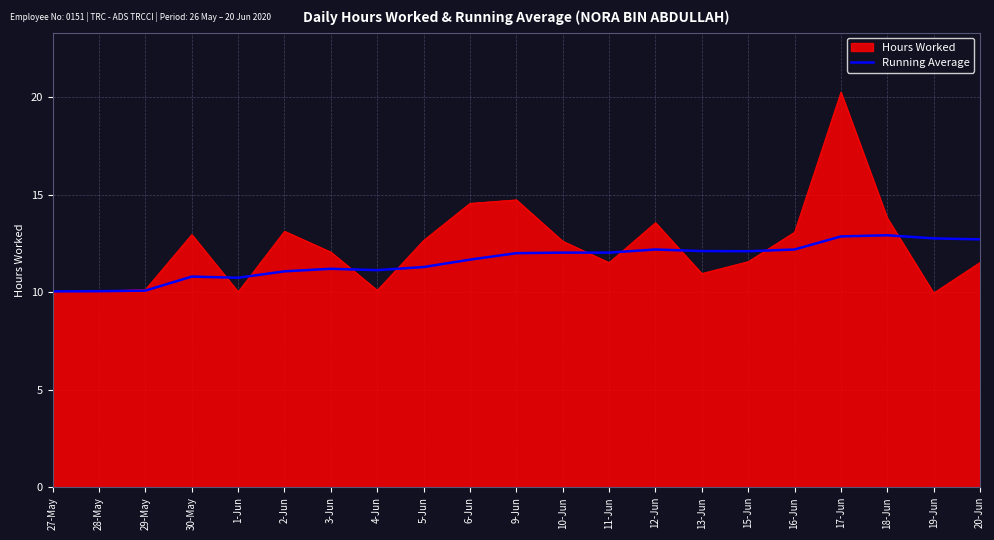

How many lines are shown in the chart?

2